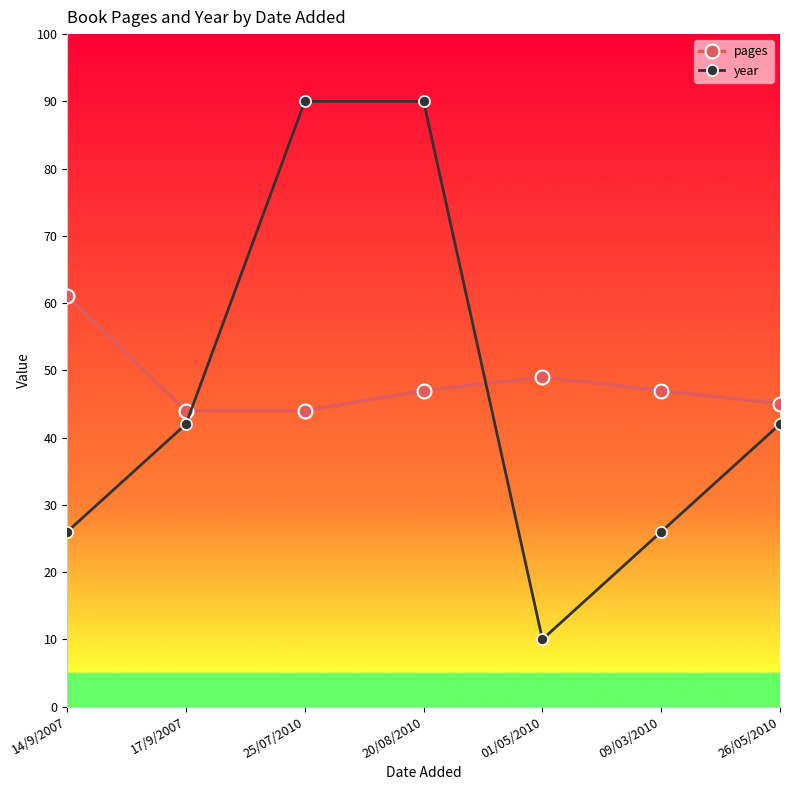

What is the sum of the pages values at 14/9/2007 and 17/9/2007?

105